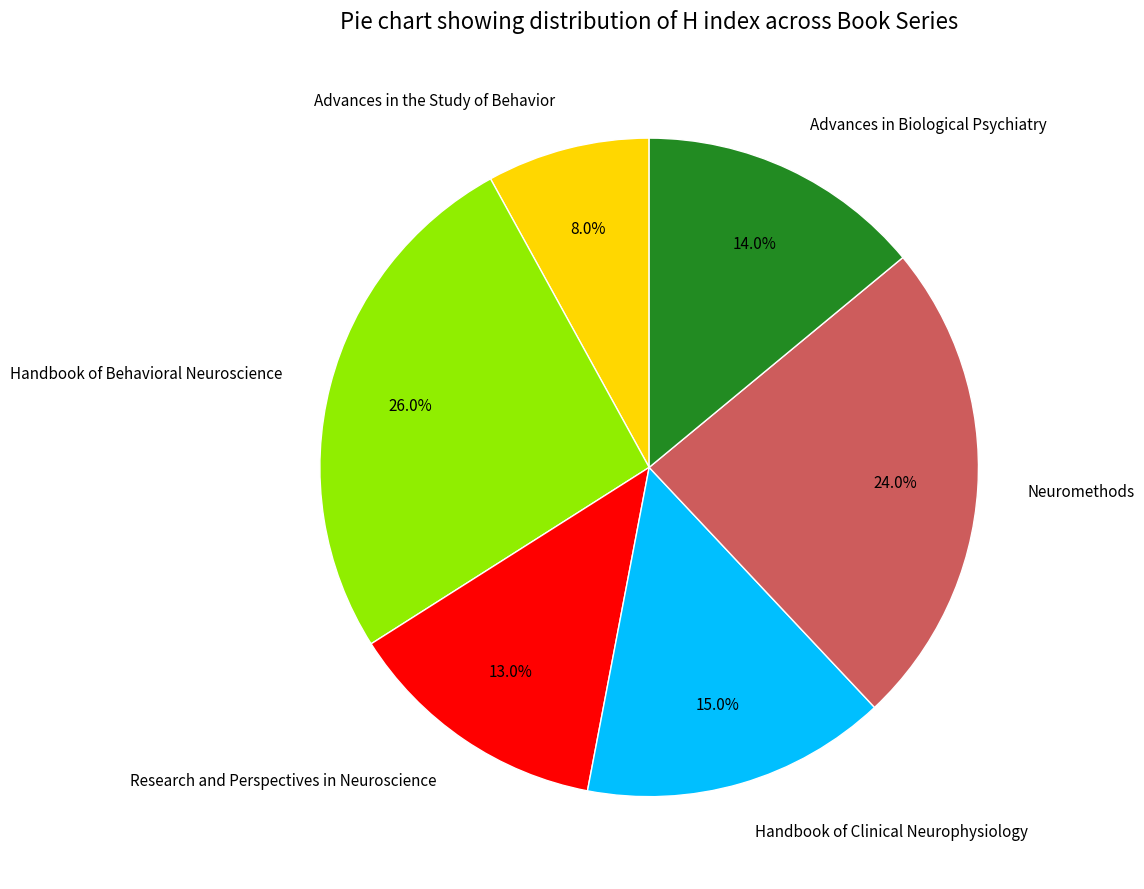

Count the number of slices in the pie.

6